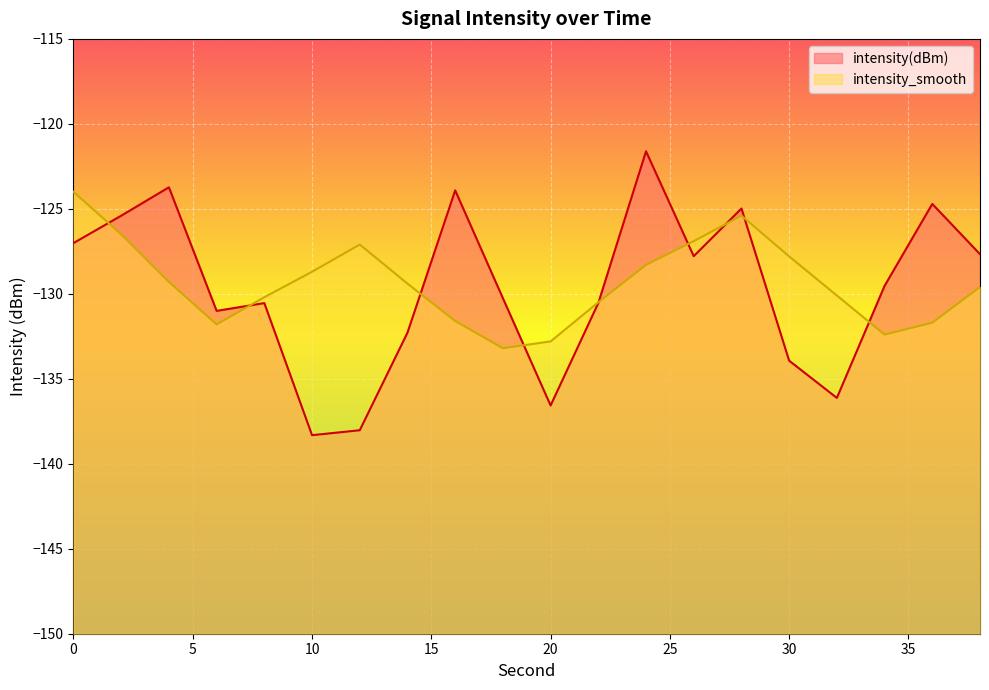

Rank the categories by intensity(dBm) value from highest to lowest.

24, 4, 16, 36, 28, 2, 0, 38, 26, 34, 18, 22, 8, 6, 14, 30, 32, 20, 12, 10